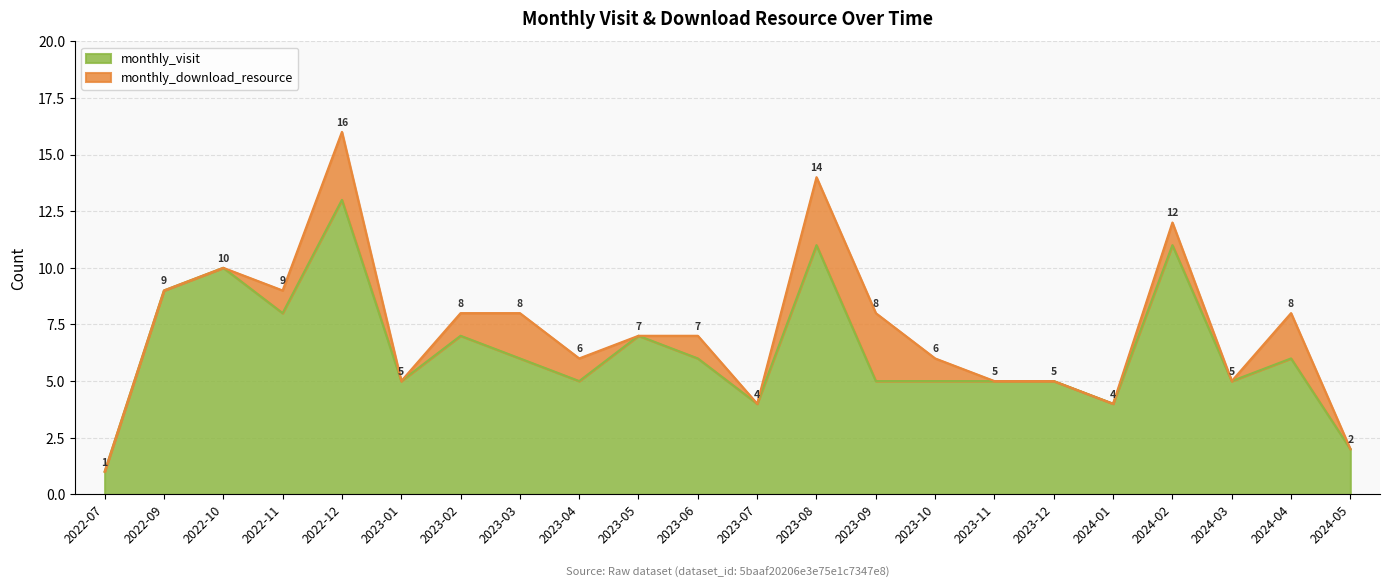

Which has a higher value, 2022-12 or 2022-10?

2022-12